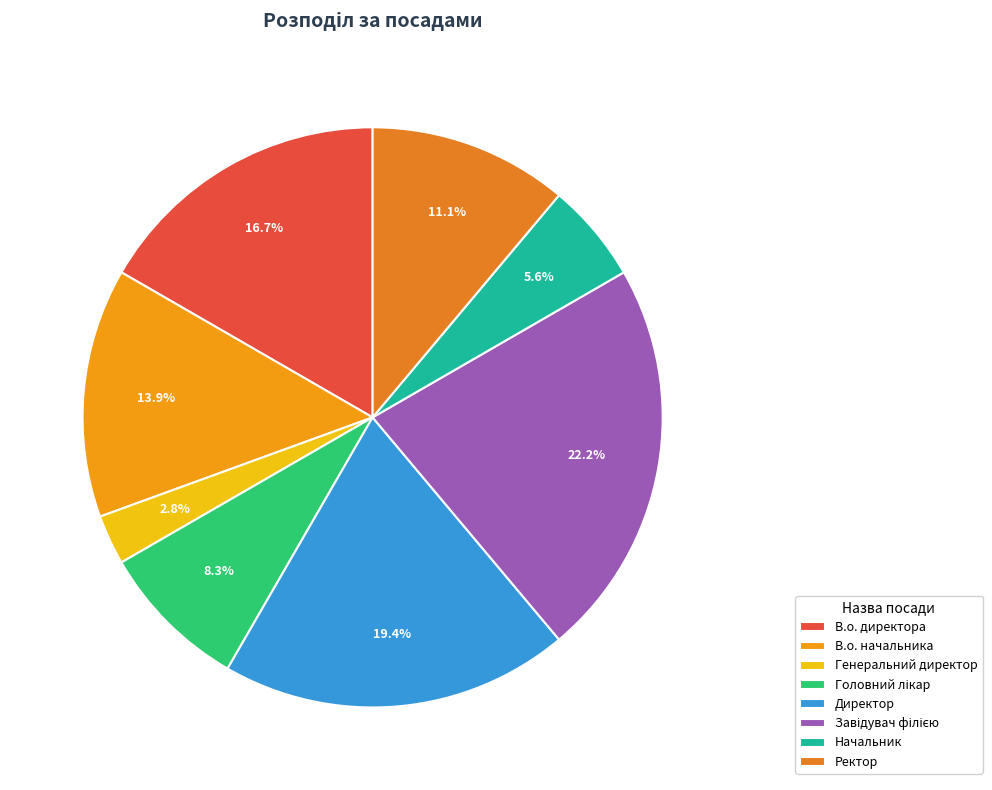

Is В.о. директора the majority of the pie?

No